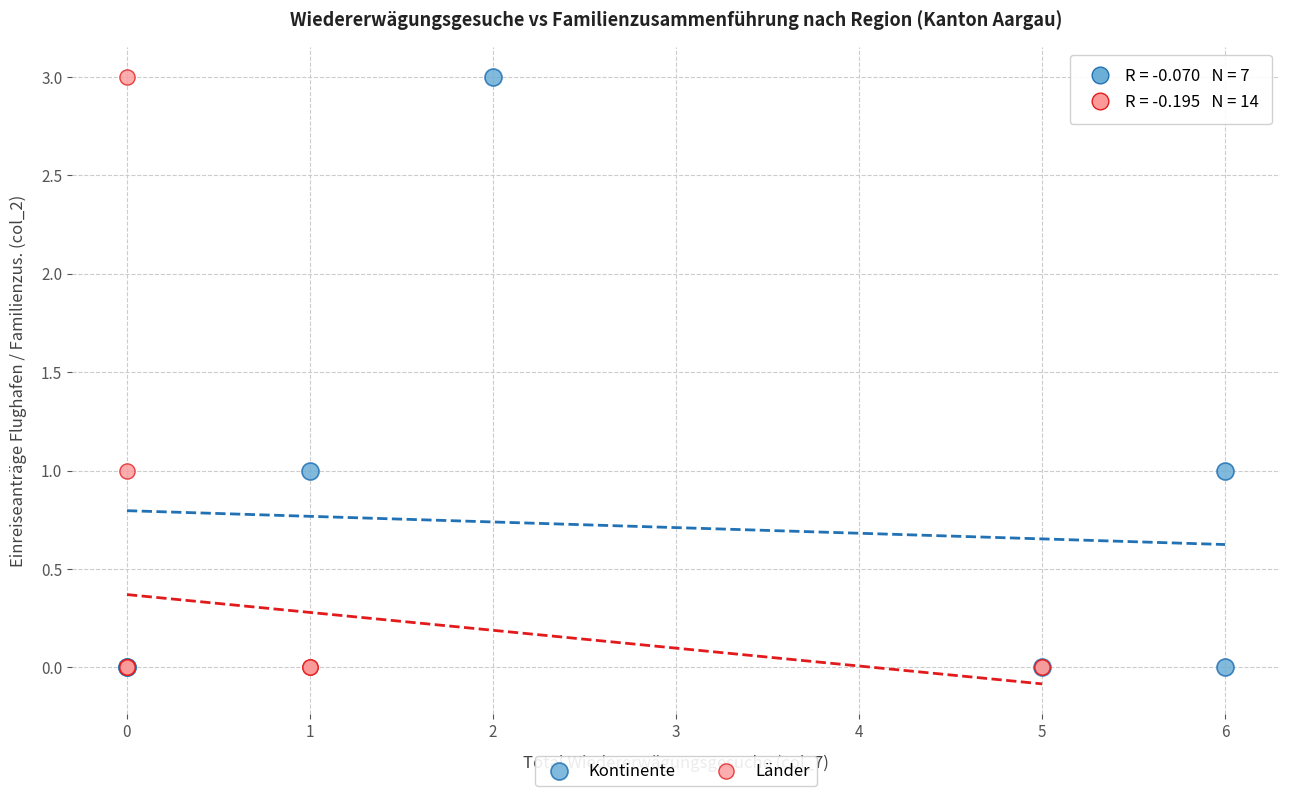

What are all the series names shown in the legend?

Kontinente, Länder